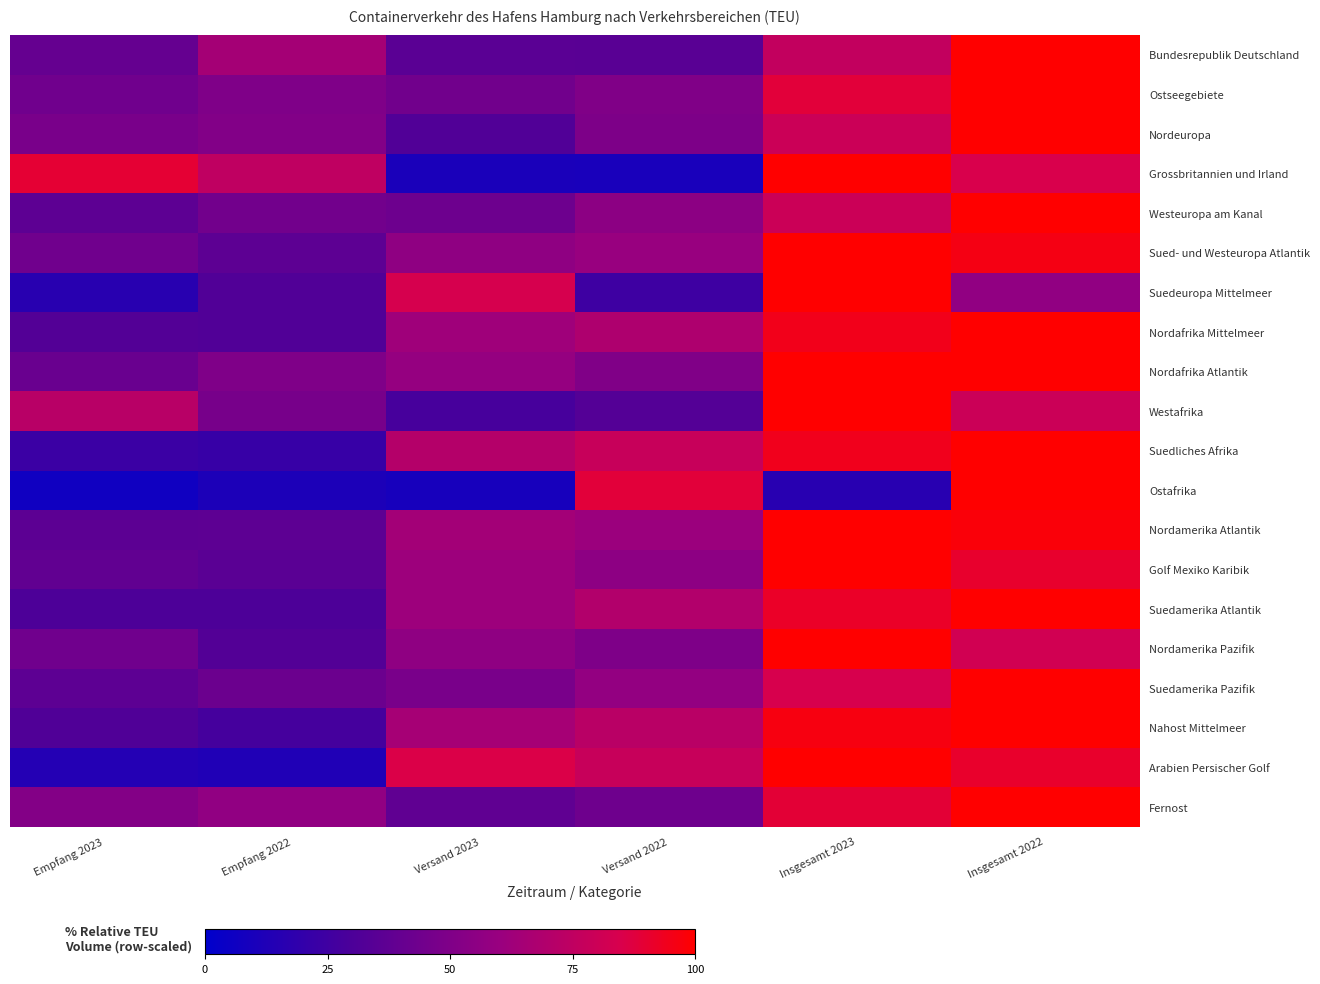

What is the difference between the highest and lowest values at Insgesamt 2023?

84.3